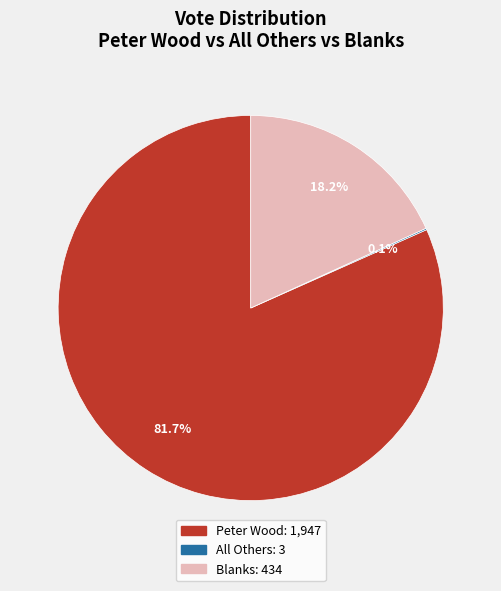

Is there a majority slice in this chart?

Yes